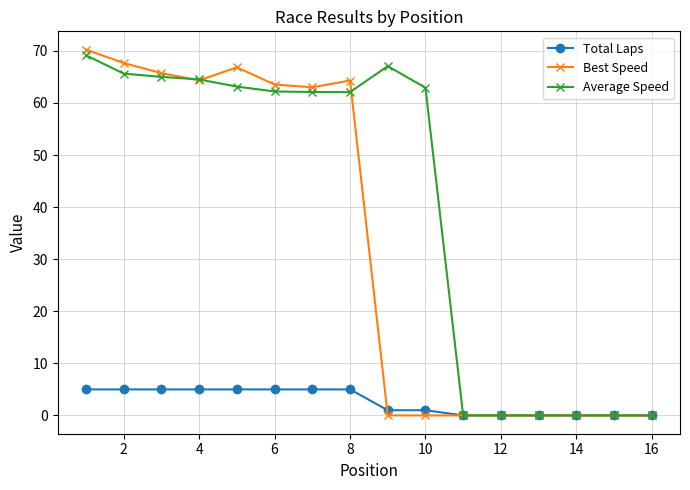

Does the chart have visible grid lines?

Yes